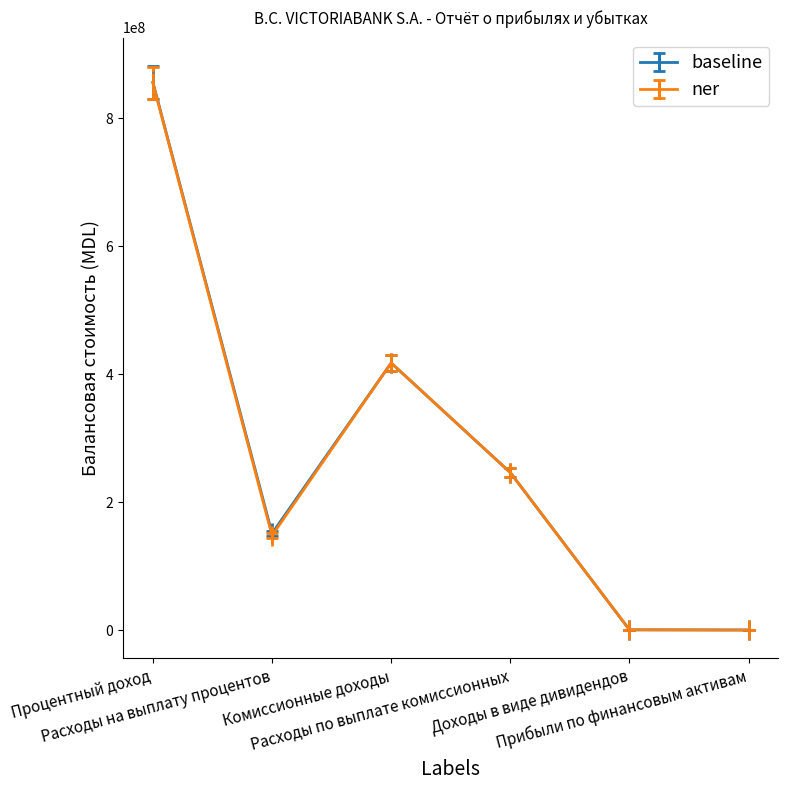

What is the maximum value shown in the chart?

856105190